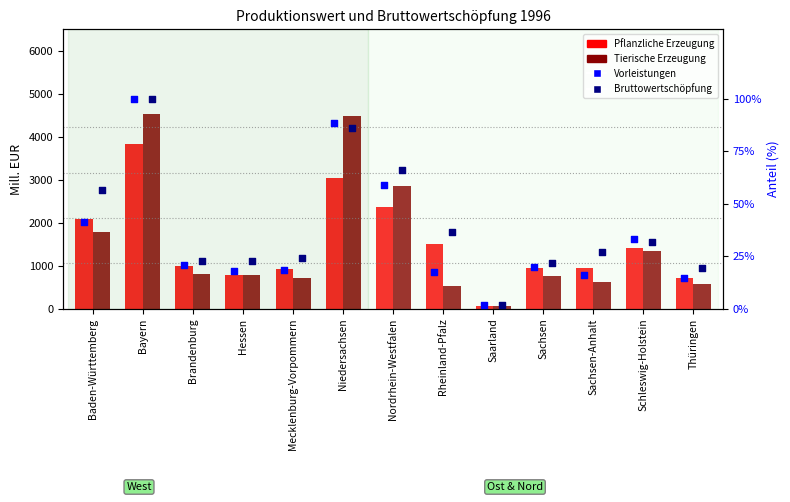

Is the value of Vorleistungen at Mecklenburg-Vorpommern greater than the value of Bruttowertschöpfung at Sachsen-Anhalt?

No